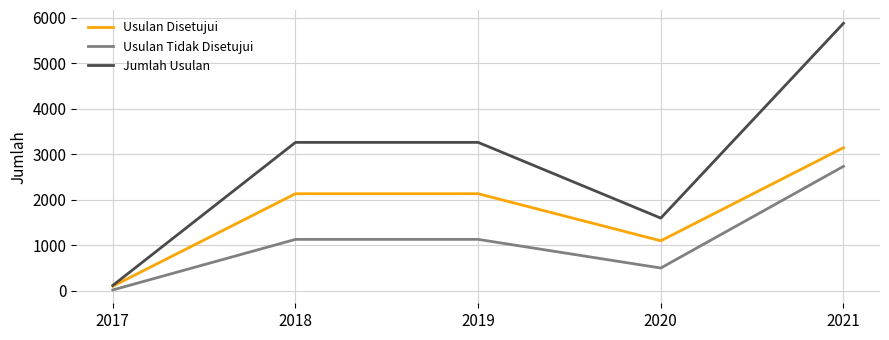

What is the maximum value shown in the chart?

5880